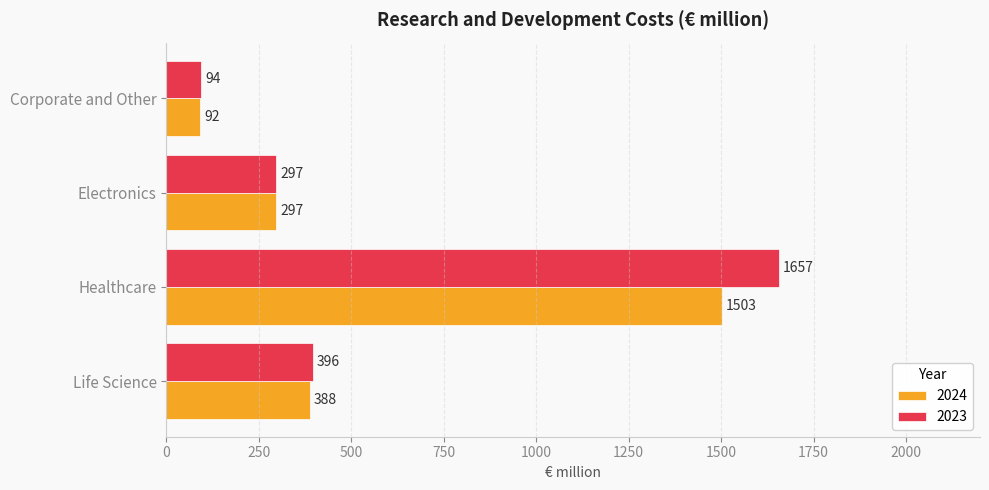

Is it true that 2023 equals 1657 at Healthcare?

True